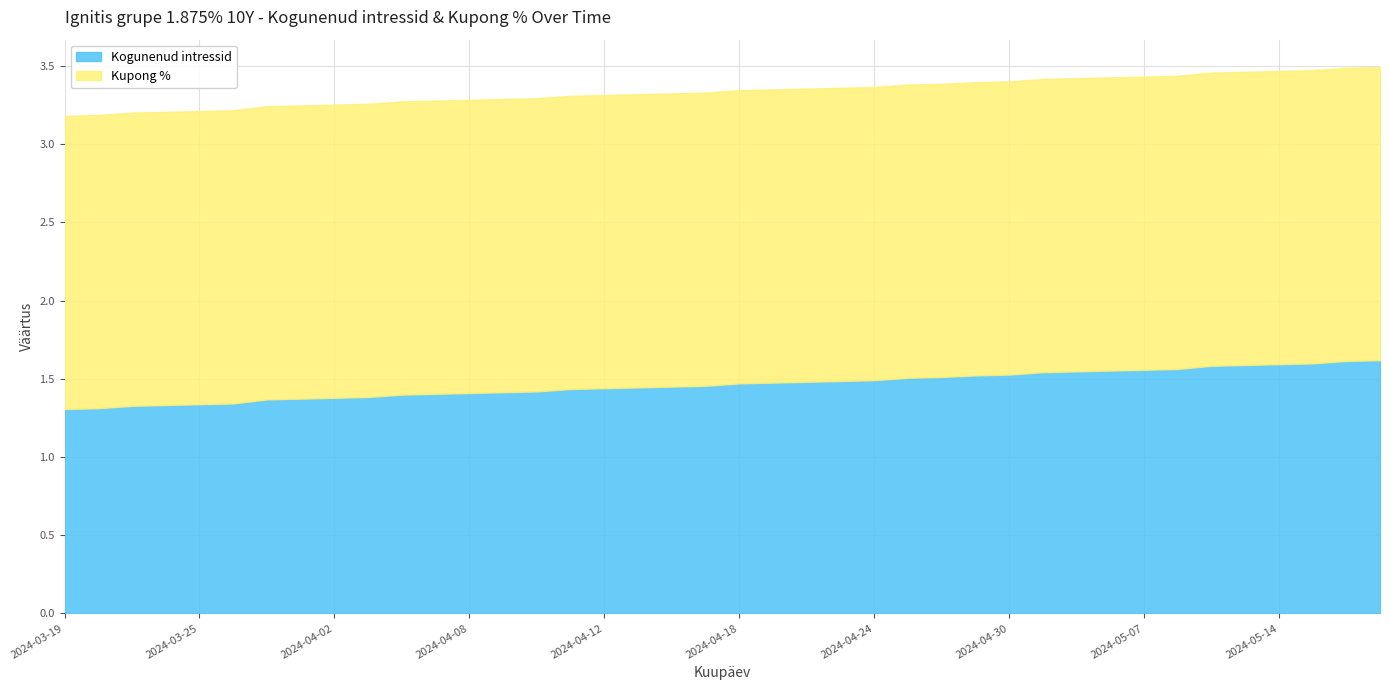

What is the maximum value for Kupong %?

1.9